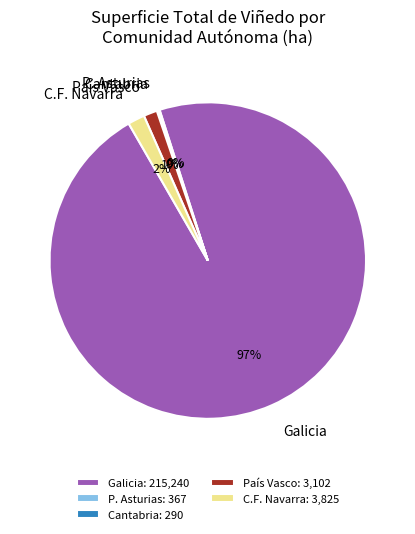

To the nearest percent, what is the combined percentage of Galicia and País Vasco?

98%